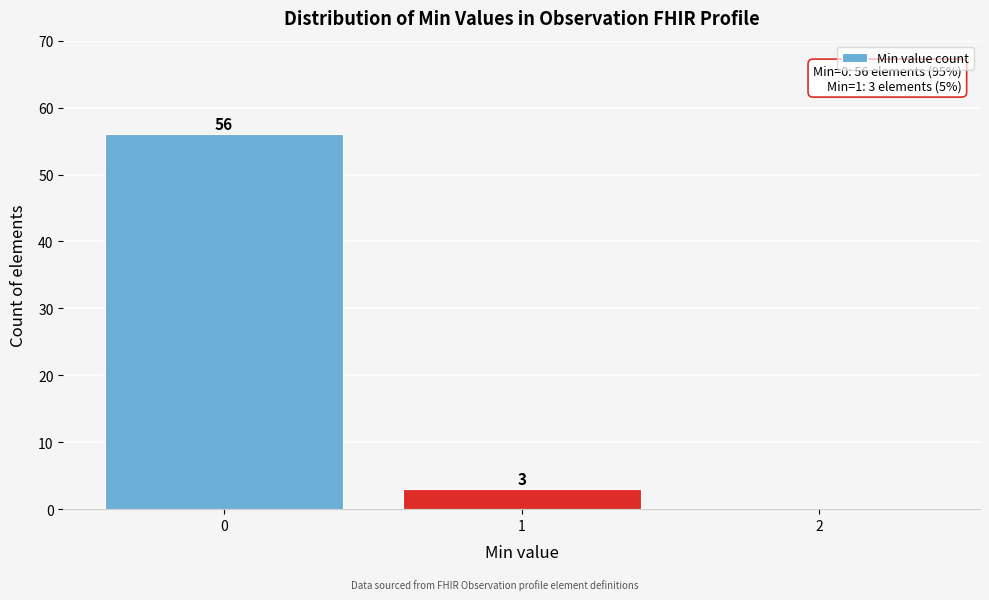

Over which range of the x-axis is the bar tallest?

-0.5 to 0.5